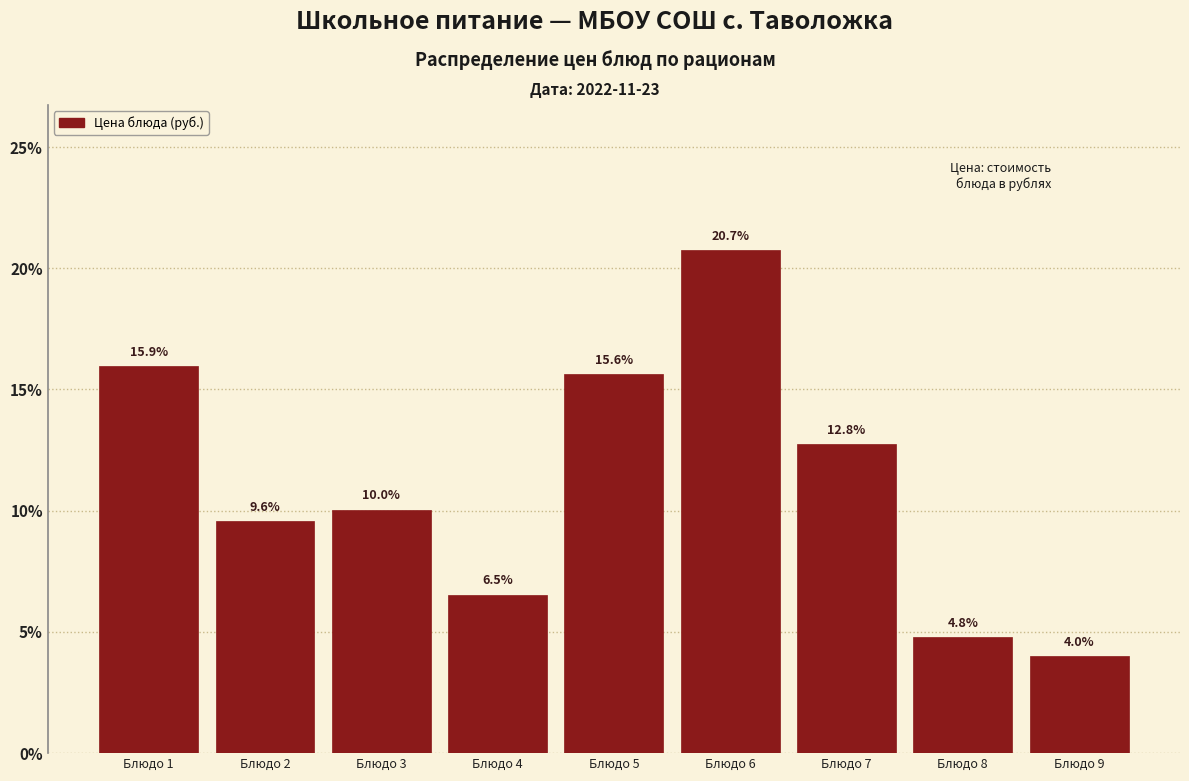

Reading left to right, transcribe all the data shown in this chart.

Блюдо 1=15.9	Блюдо 2=9.6	Блюдо 3=10.0	Блюдо 4=6.5	Блюдо 5=15.6	Блюдо 6=20.7	Блюдо 7=12.8	Блюдо 8=4.8	Блюдо 9=4.0